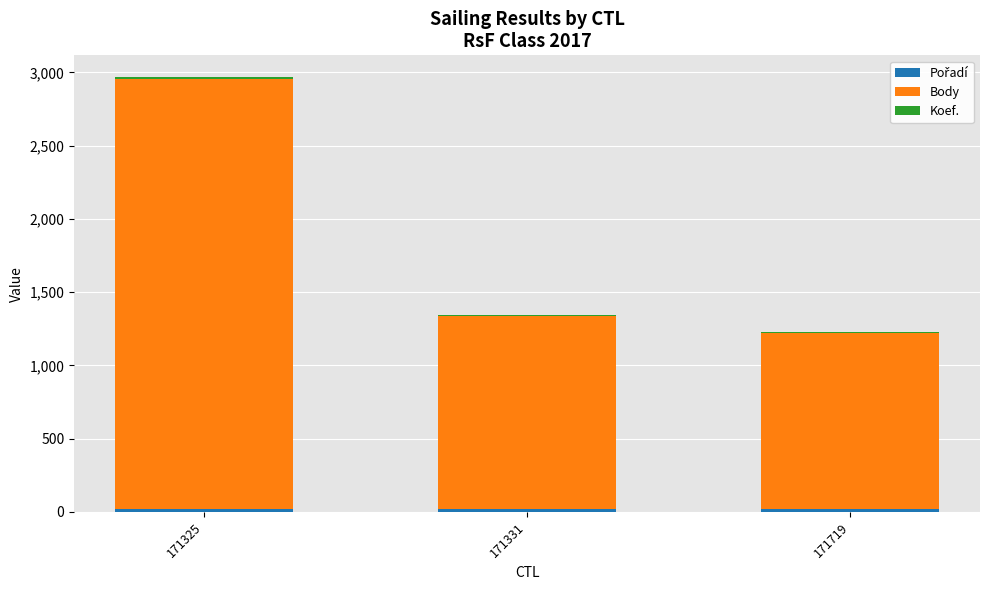

At which category is the sum across all series the highest?

171325